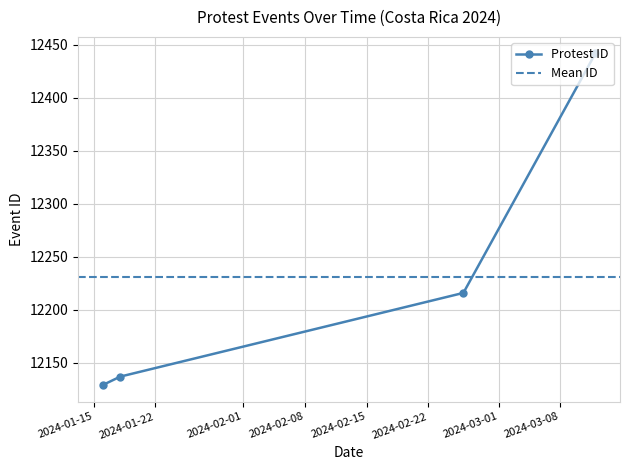

What is the ratio of the value at 2024-02-26 to the value at 2024-01-18?

1.0